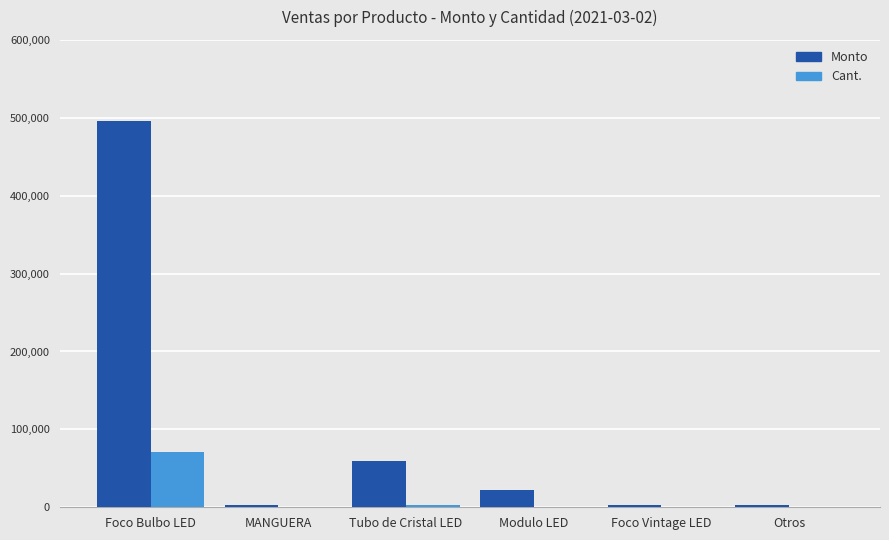

Which series changed the most between Tubo de Cristal LED and Foco Vintage LED?

Monto